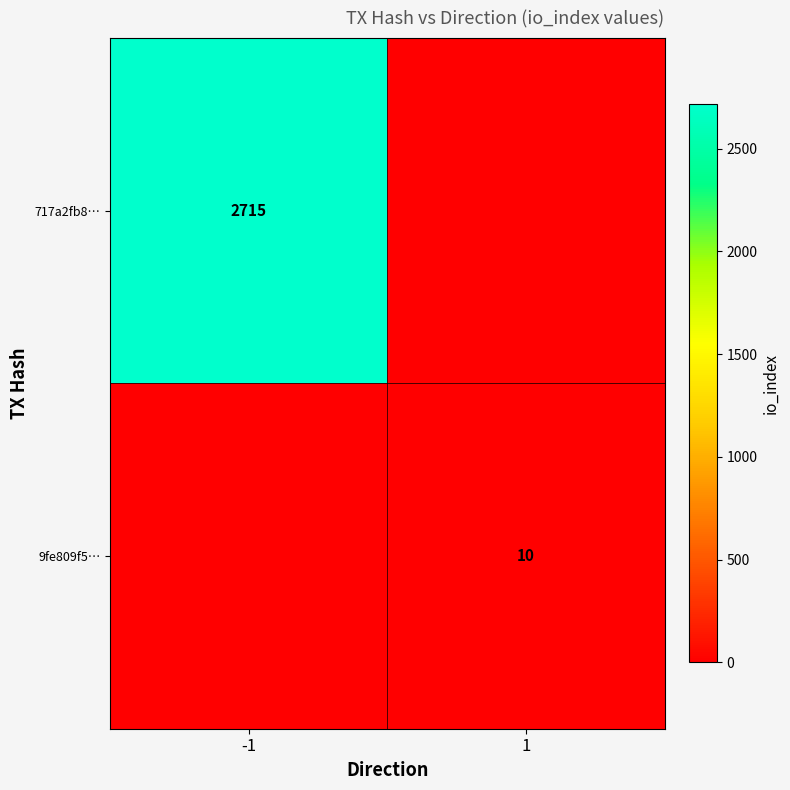

How many distinct data groups are displayed?

2